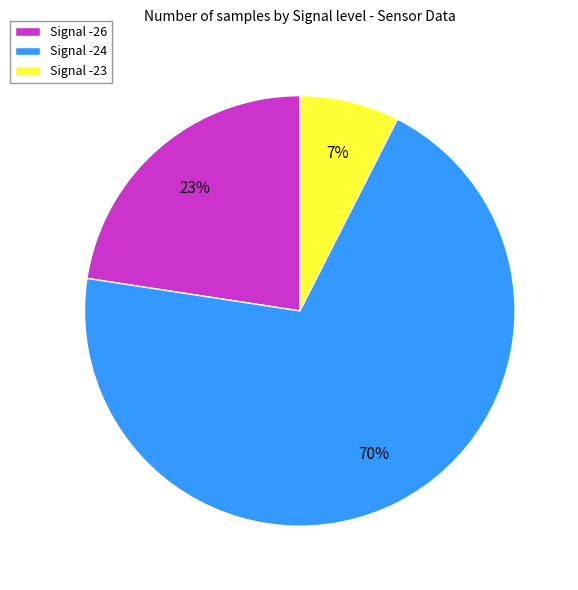

True or false: Signal -24 accounts for 83% of the total.

False